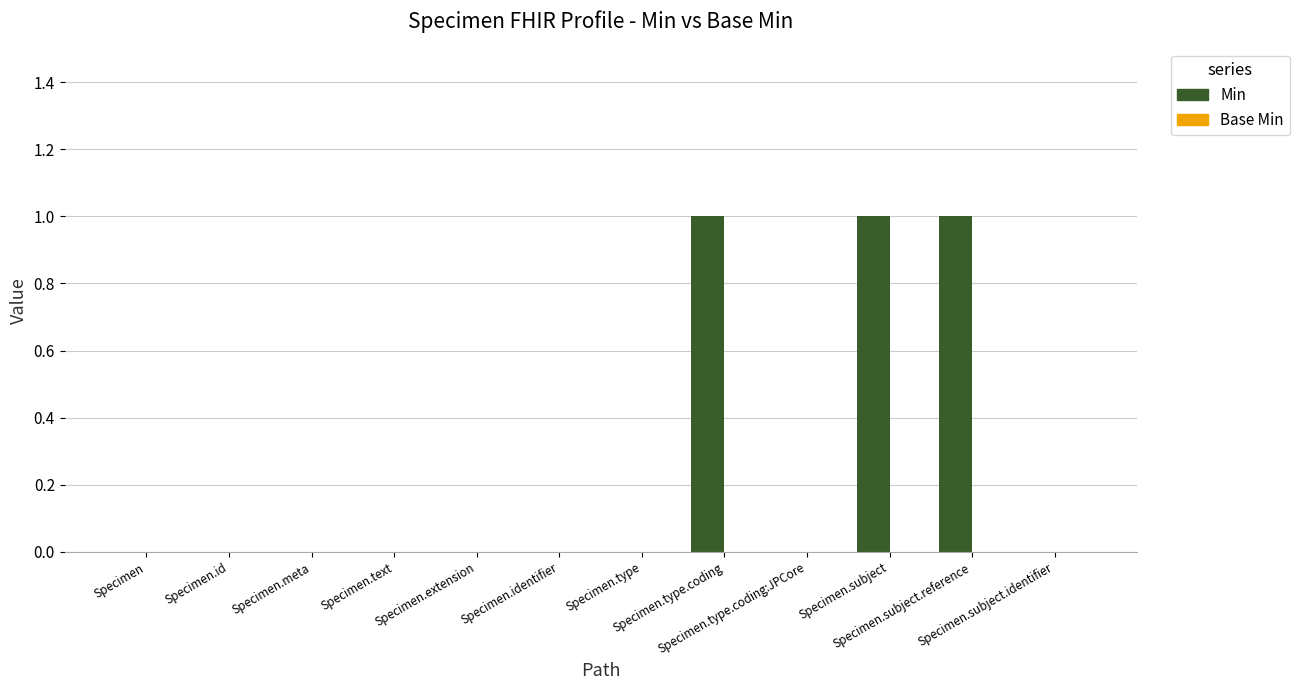

Count the number of categories in the chart.

12